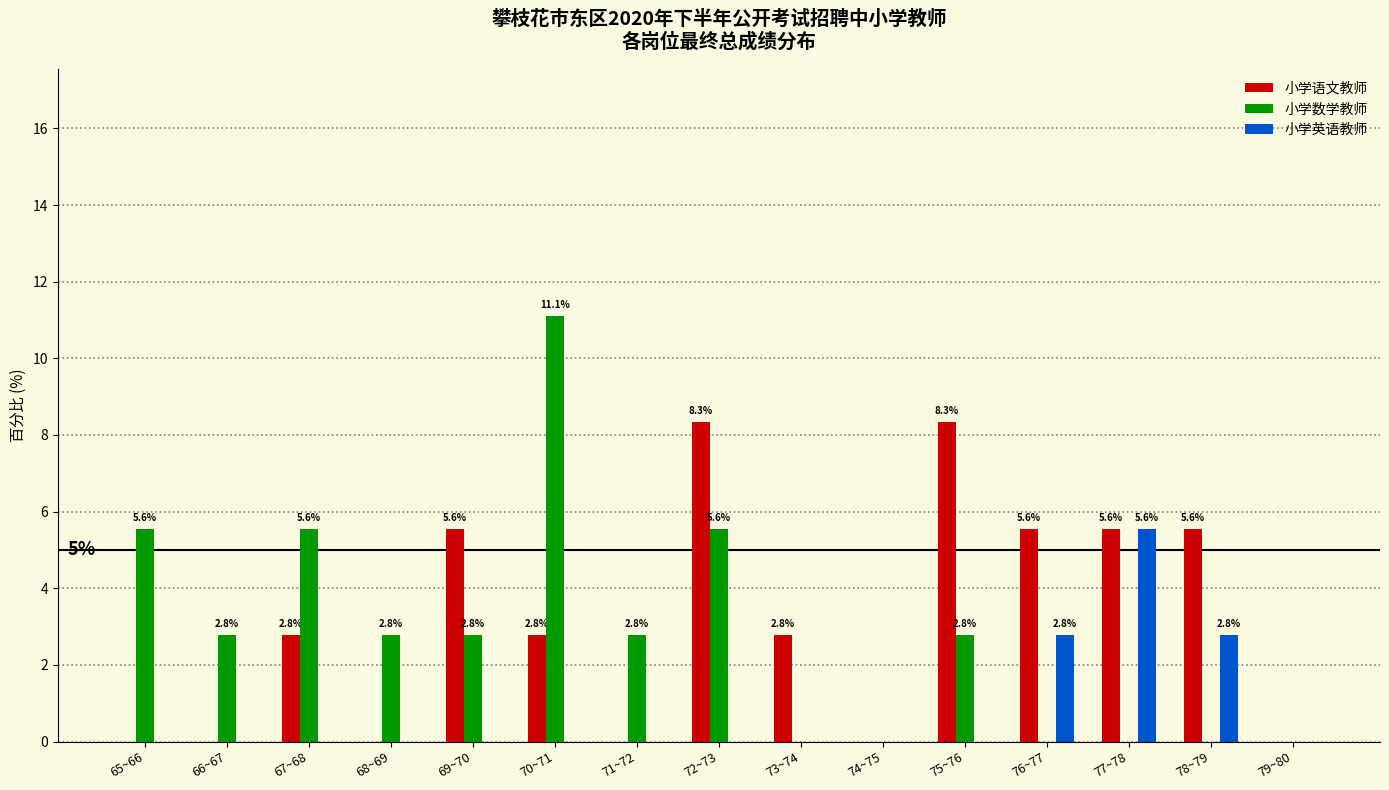

Is the value of 小学语文教师 at 77~78 greater than the value of 小学英语教师 at 73~74?

Yes